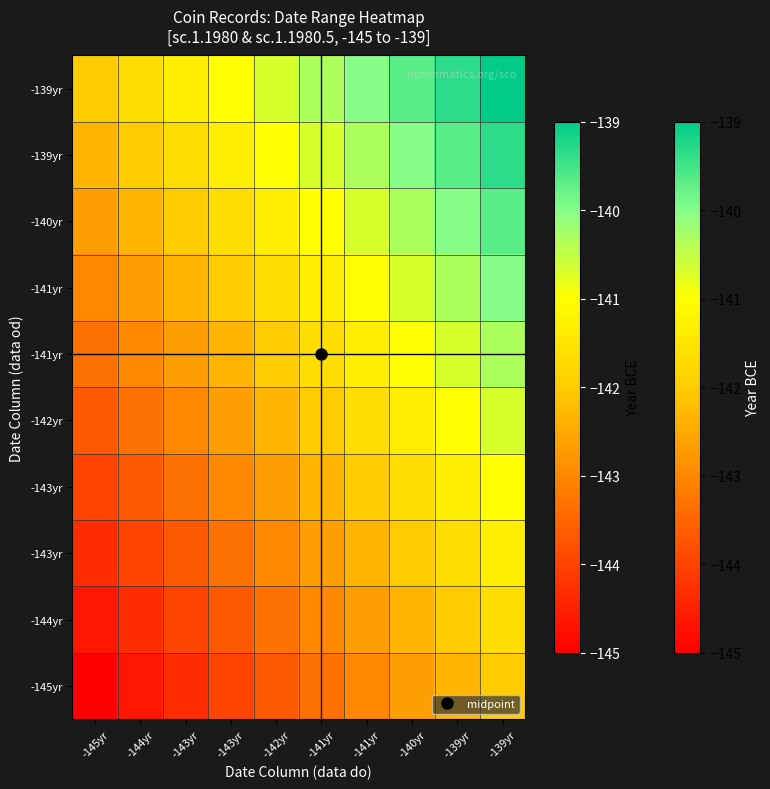

How many distinct data groups are displayed?

10